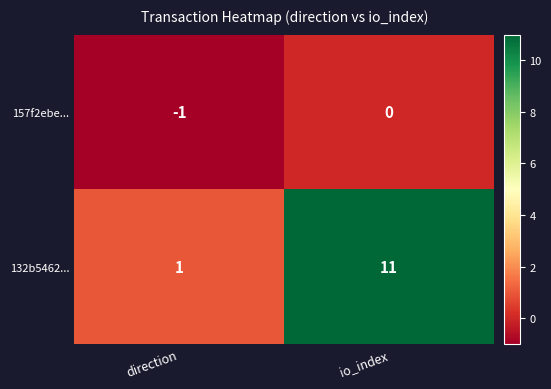

What is the highest value of the 132b5462... series?

11